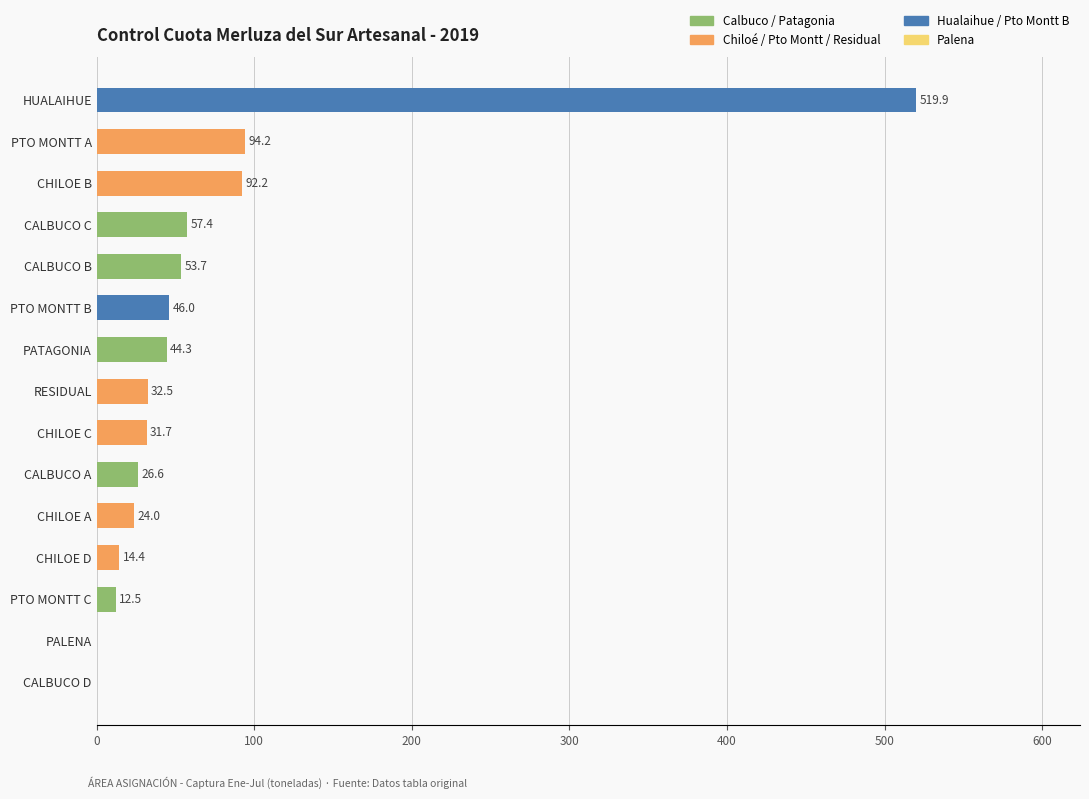

Is it true that the value at CALBUCO A is 26.6?

True